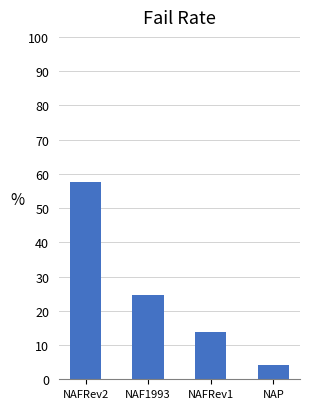

What is the value of the 4th bar from the left?

4.1